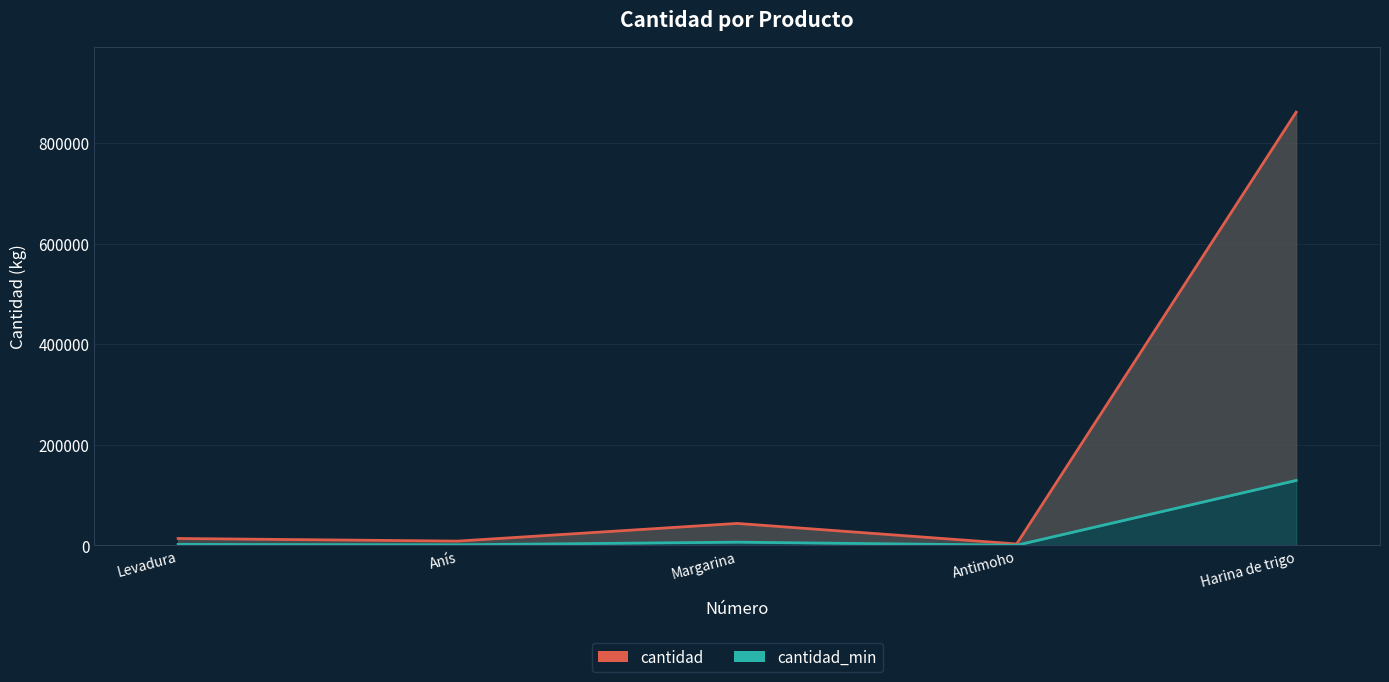

True or false: cantidad has more than 0 interior local peaks.

True